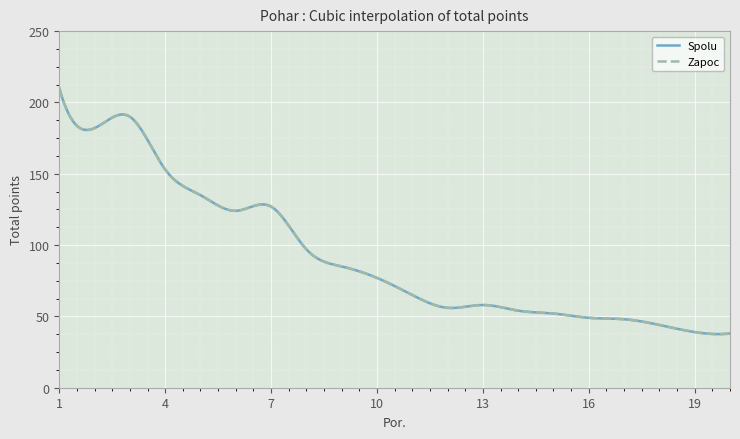

Does the chart display data point markers on the line(s)?

No